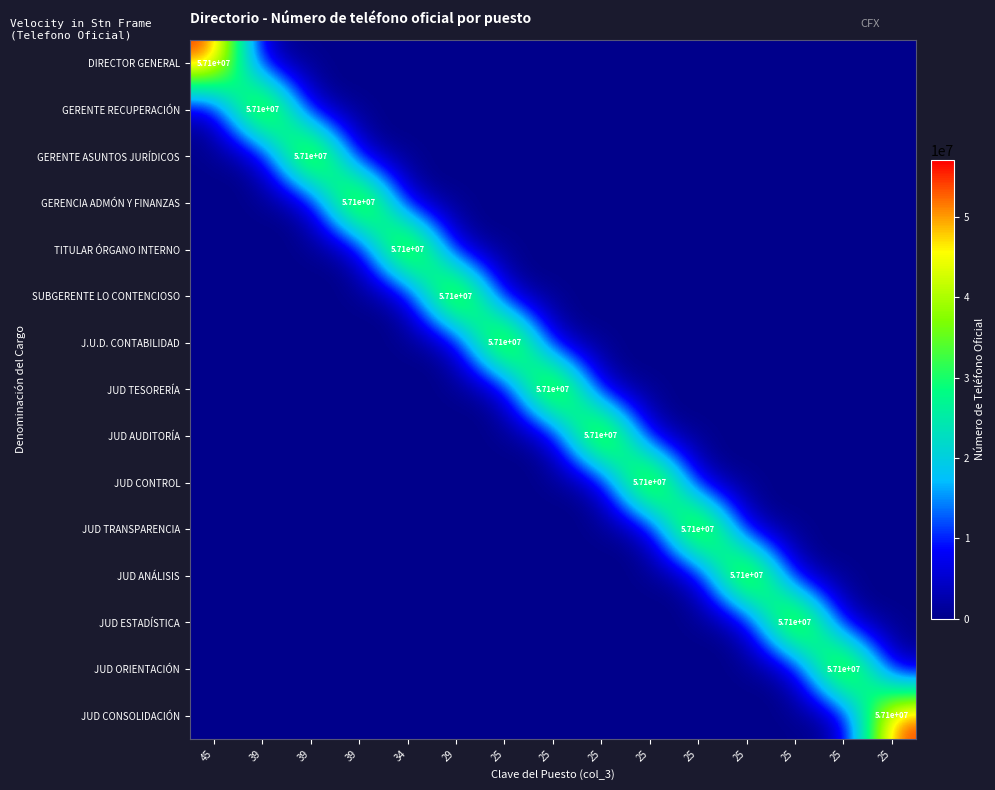

Rank the series by their maximum value, from lowest to highest.

DIRECTOR GENERAL, GERENTE RECUPERACIÓN, GERENTE ASUNTOS JURÍDICOS, GERENCIA ADMÓN Y FINANZAS, TITULAR ÓRGANO INTERNO, SUBGERENTE LO CONTENCIOSO, J.U.D. CONTABILIDAD, JUD TESORERÍA, JUD AUDITORÍA, JUD CONTROL, JUD TRANSPARENCIA, JUD ANÁLISIS, JUD ESTADÍSTICA, JUD ORIENTACIÓN, JUD CONSOLIDACIÓN